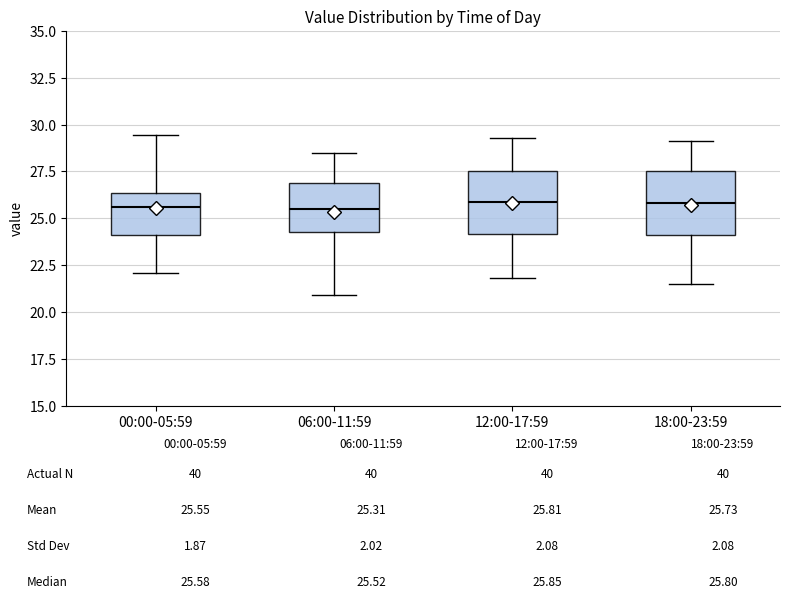

Reading left to right, transcribe this box plot: for each box, give where its median line is, the range the box spans, and where its two whiskers end, as read against the y-axis. The values are not printed on the chart, so give them approximately, as read against the axis.

00:00-05:59: median 25.5, box 24.0 to 26.5, whiskers 22.0 to 29.5
06:00-11:59: median 25.5, box 24.5 to 27.0, whiskers 21.0 to 28.5
12:00-17:59: median 26.0, box 24.0 to 27.5, whiskers 22.0 to 29.5
18:00-23:59: median 26.0, box 24.0 to 27.5, whiskers 21.5 to 29.0